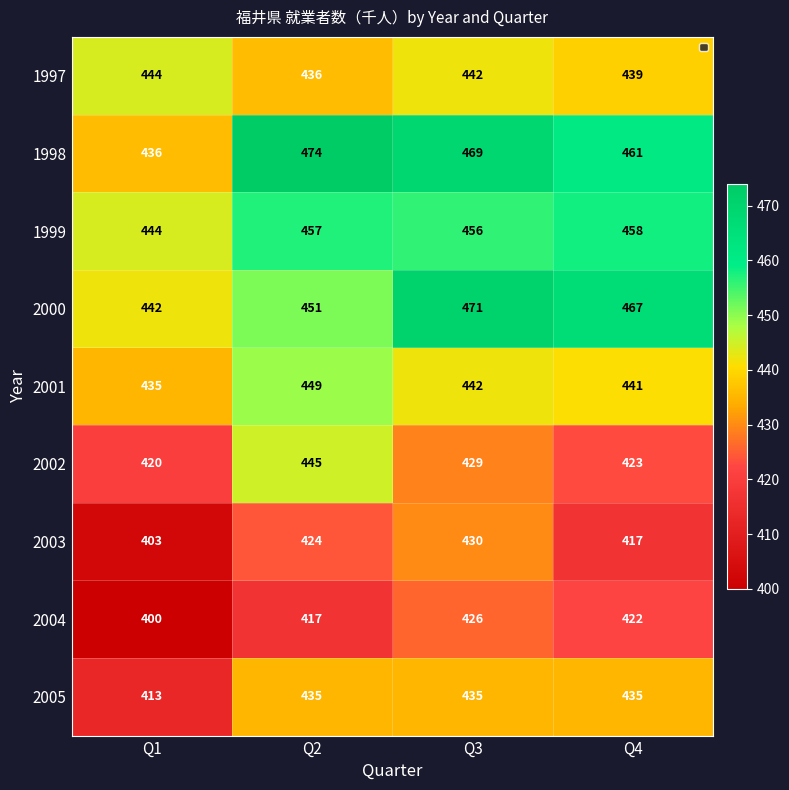

At which label is 2003 closest to 416?

Q4